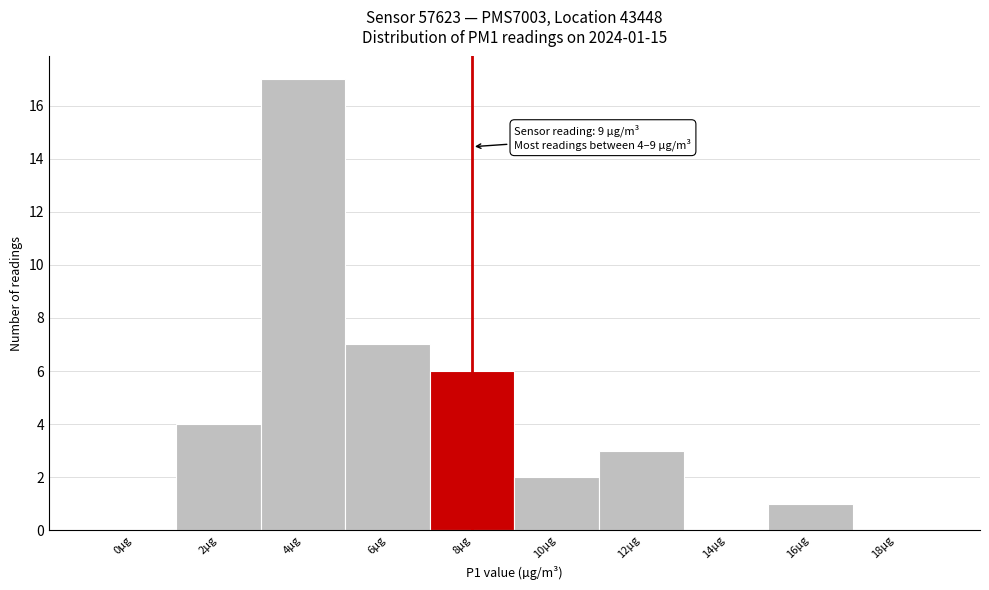

Reading left to right, extract all data points from this chart.

0µg=0	2µg=4	4µg=17	6µg=7	8µg=6	10µg=2	12µg=3	14µg=0	16µg=1	18µg=0